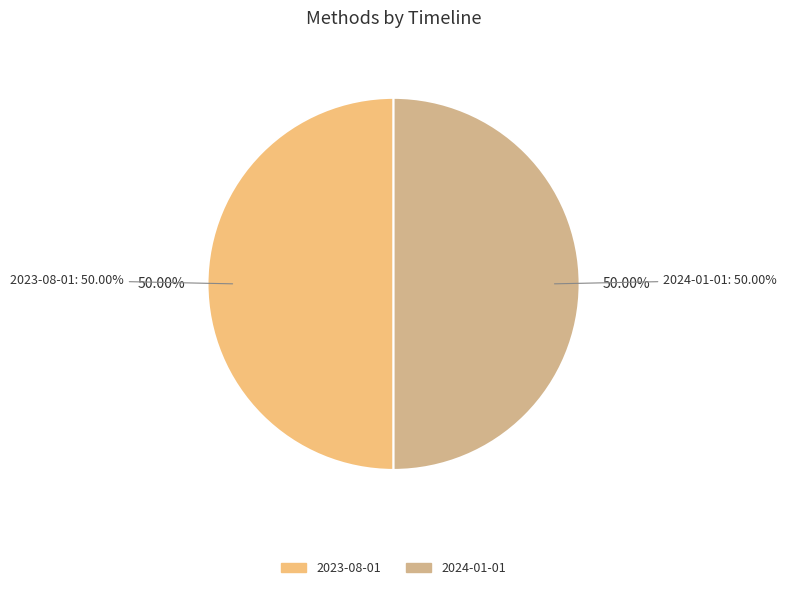

How much of the chart is everything except 2024-01-01?

50.0%